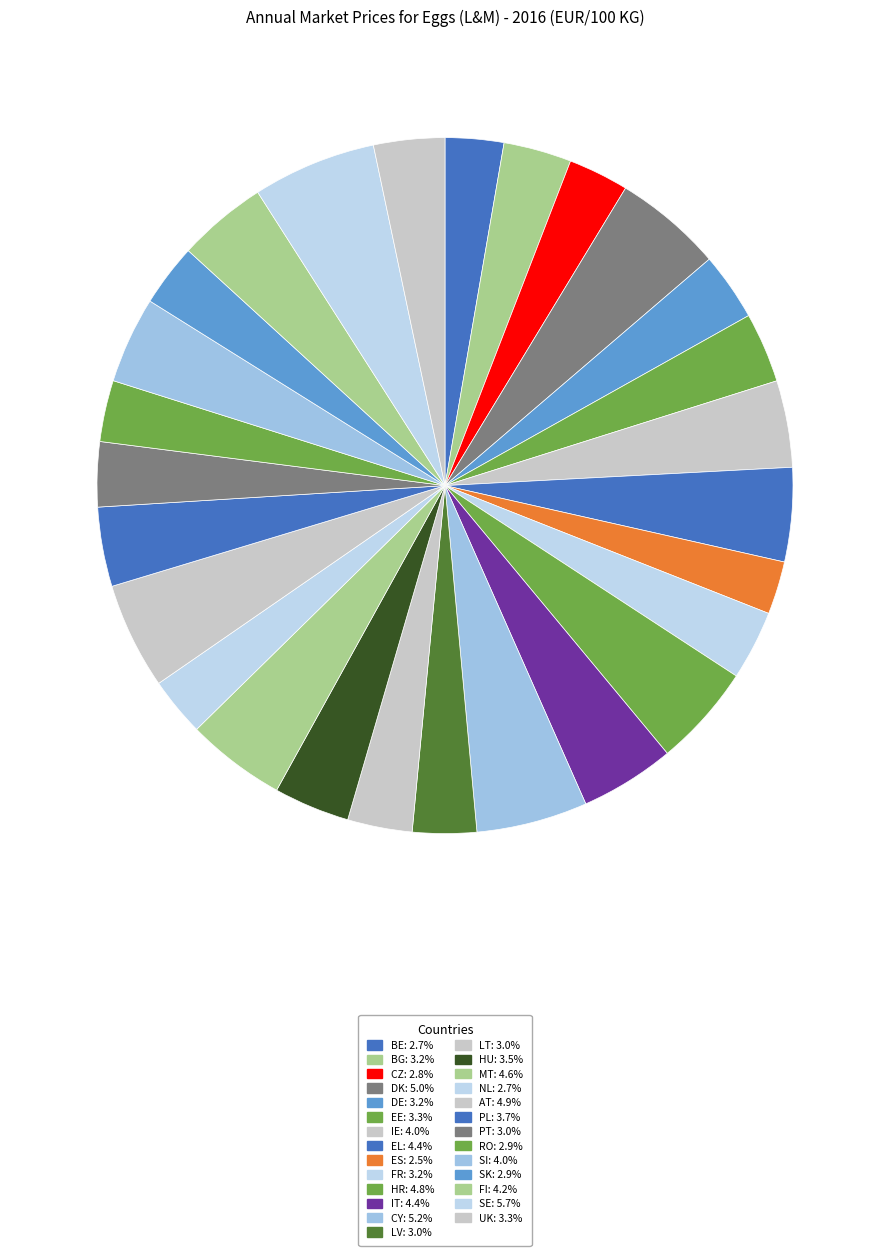

Does ES represent more than half of the total?

No